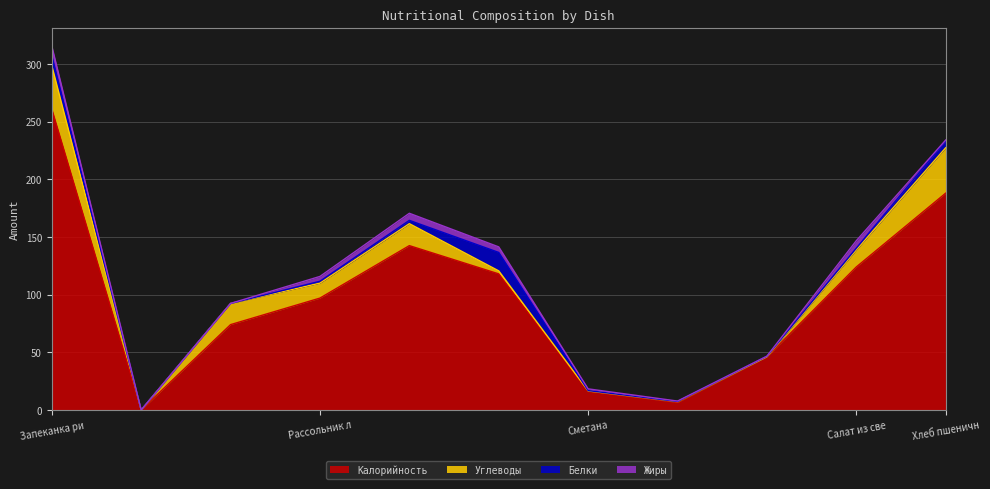

What is the value of the Углеводы point at the 10th from the left?

14.8